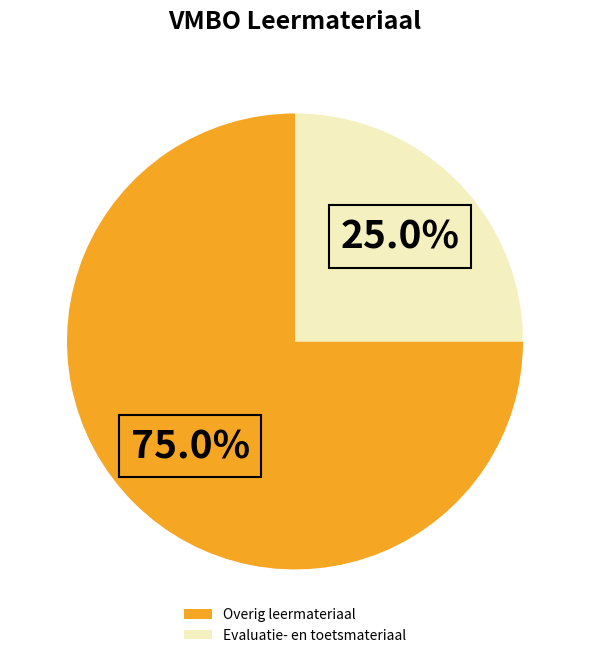

How many slices are in this pie chart?

2